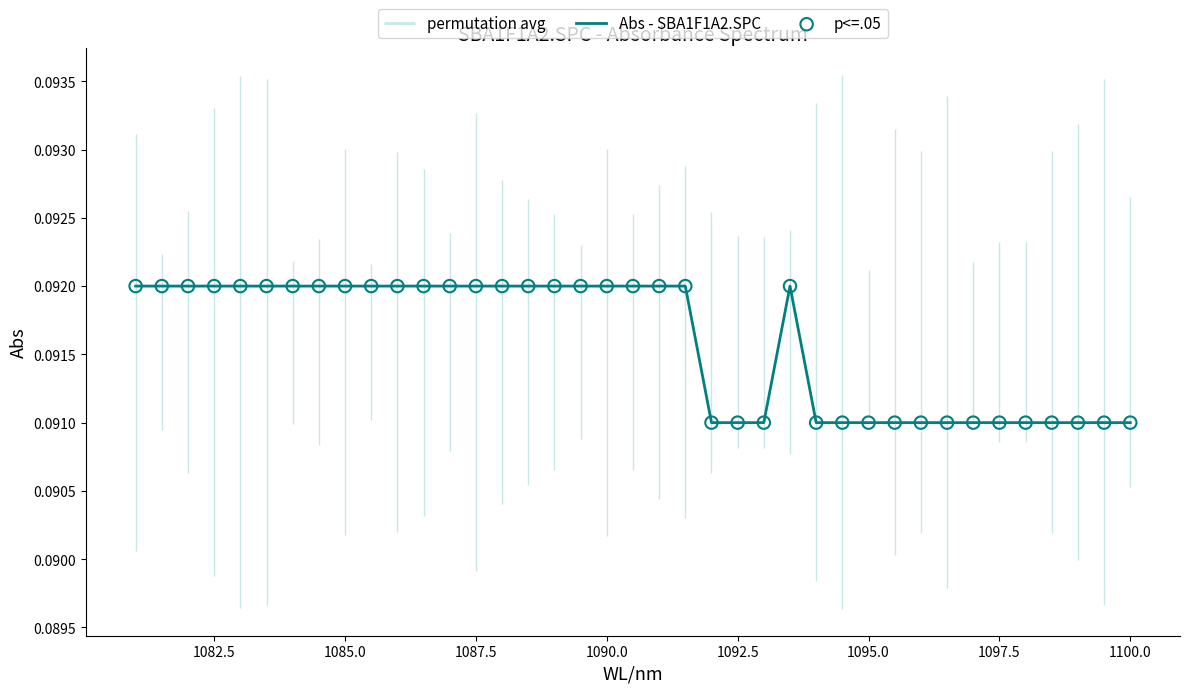

Which series has the largest total across all categories?

Abs - SBA1F1A2.SPC